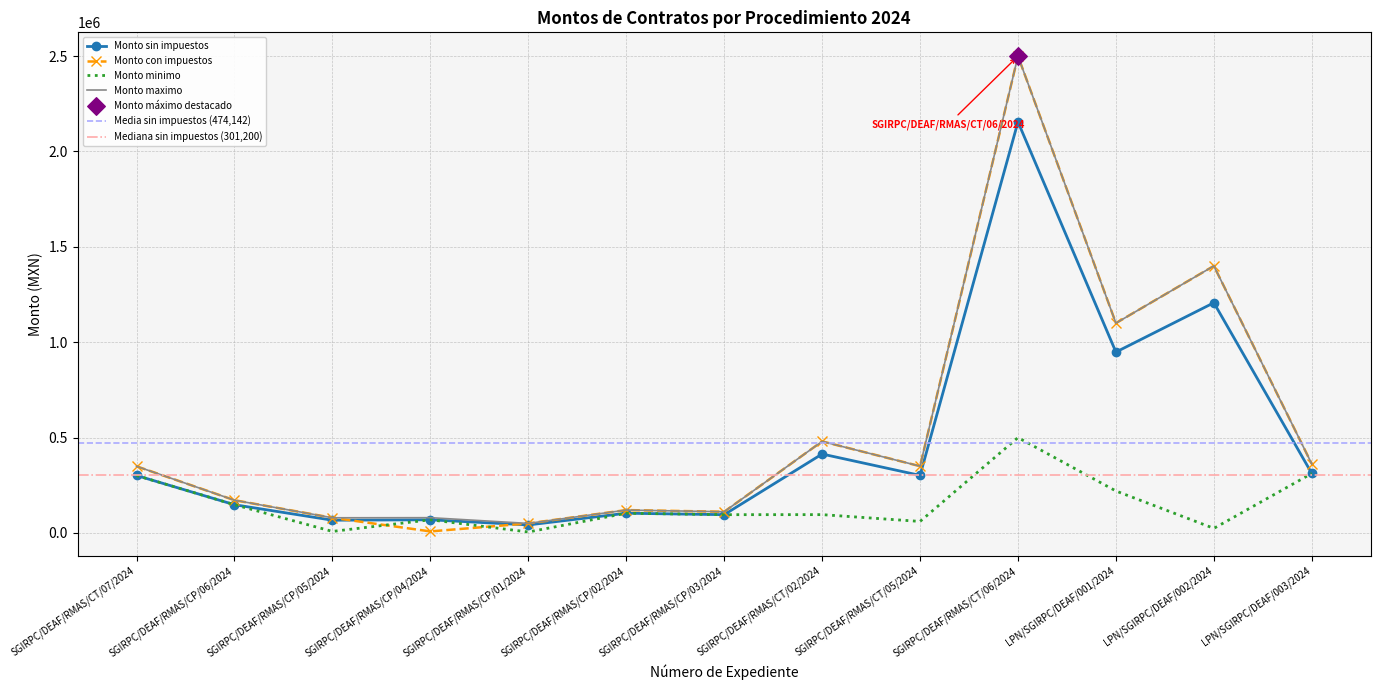

Is the value of Monto maximo at LPN/SGIRPC/DEAF/001/2024 greater than the value of Monto minimo at SGIRPC/DEAF/RMAS/CP/03/2024?

Yes